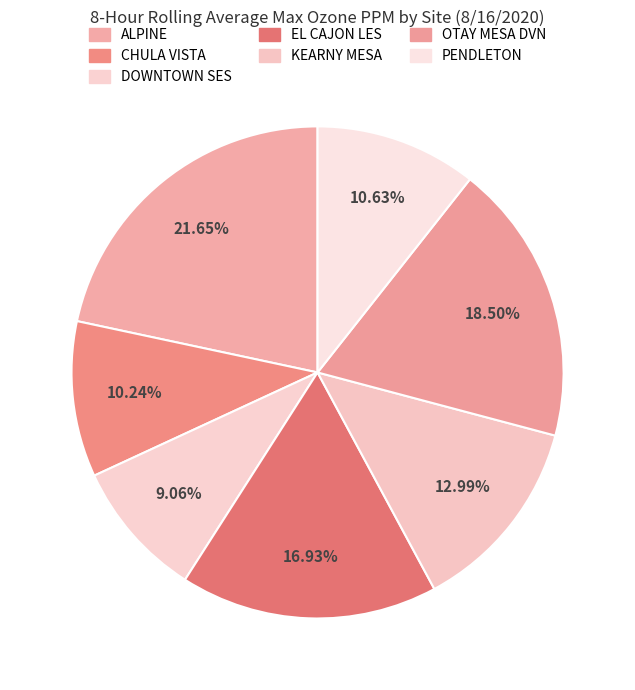

To the nearest percent, what is the difference between the largest and smallest slice percentages?

13%